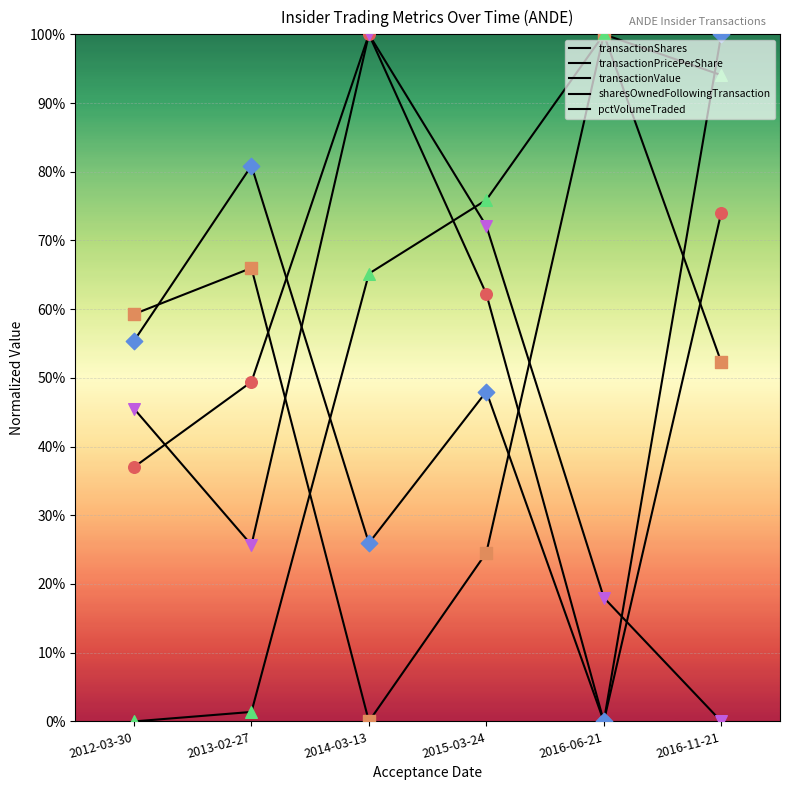

Does the chart have visible grid lines?

Yes